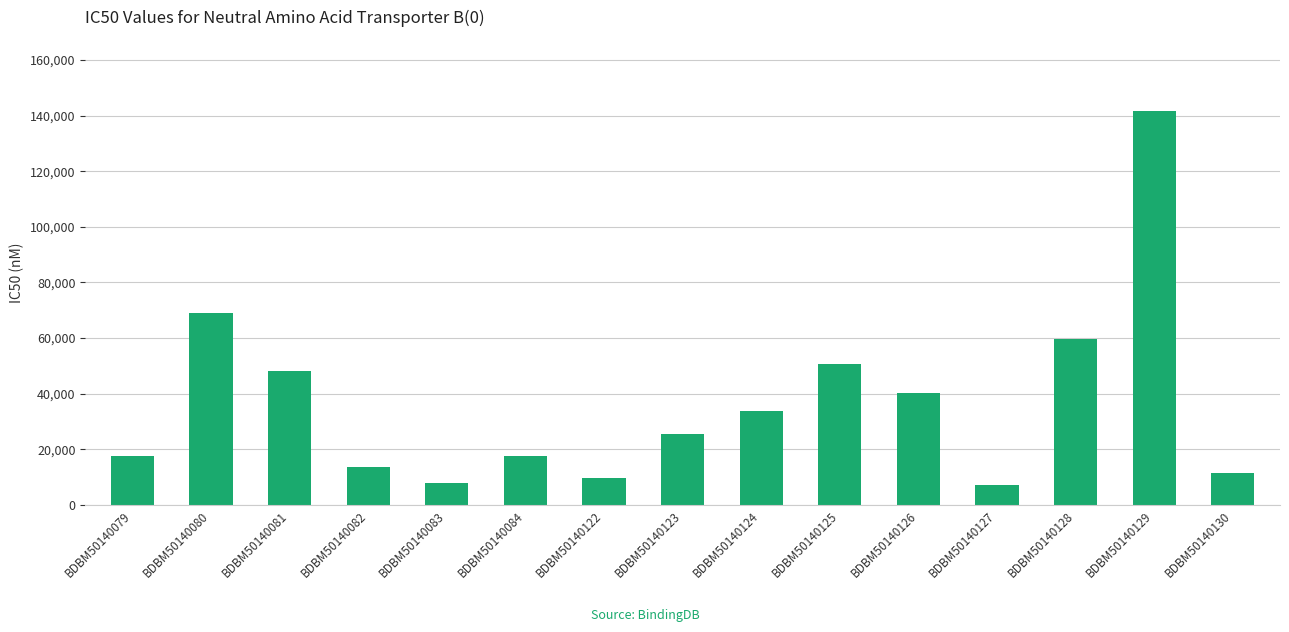

What is the average value?

36927